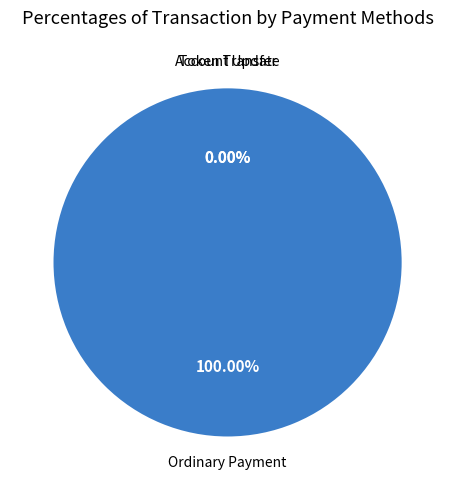

The Account Update (452013) slice represents 8% of the pie. True or false?

False